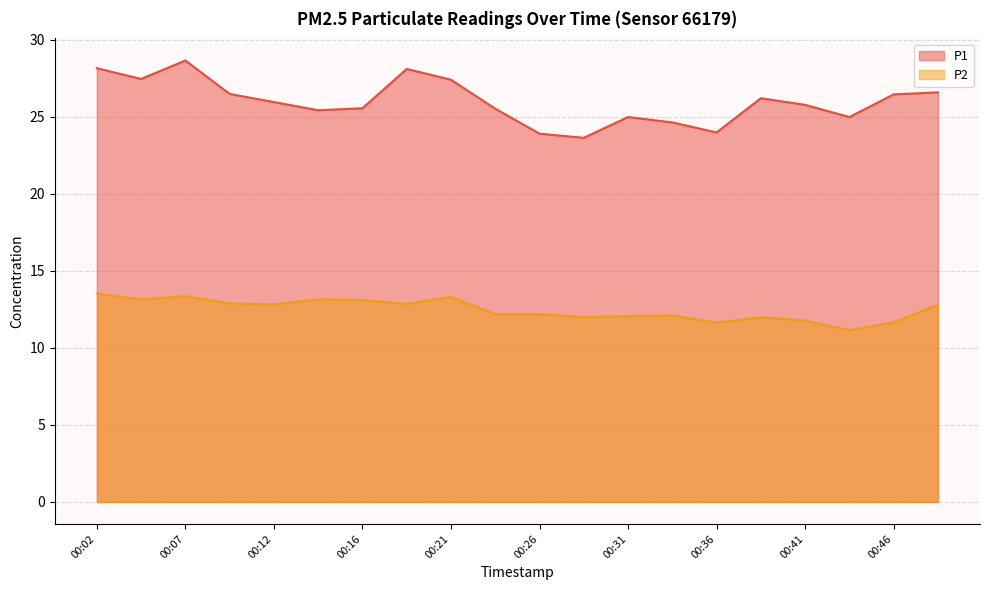

Where is P2 nearest to the value 12?

00:29